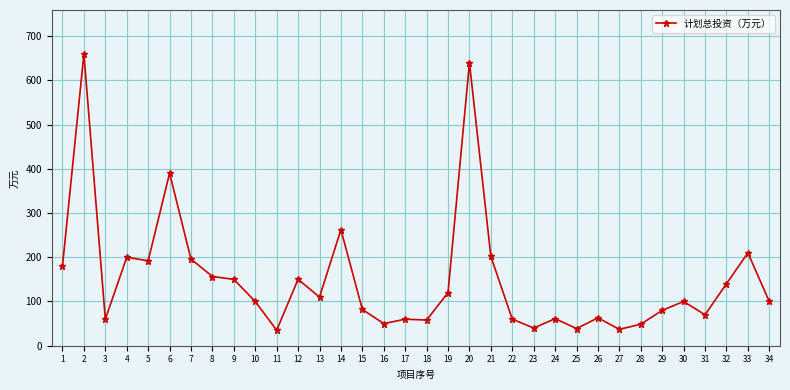

What is the value of the 15th point from the left?

82.0